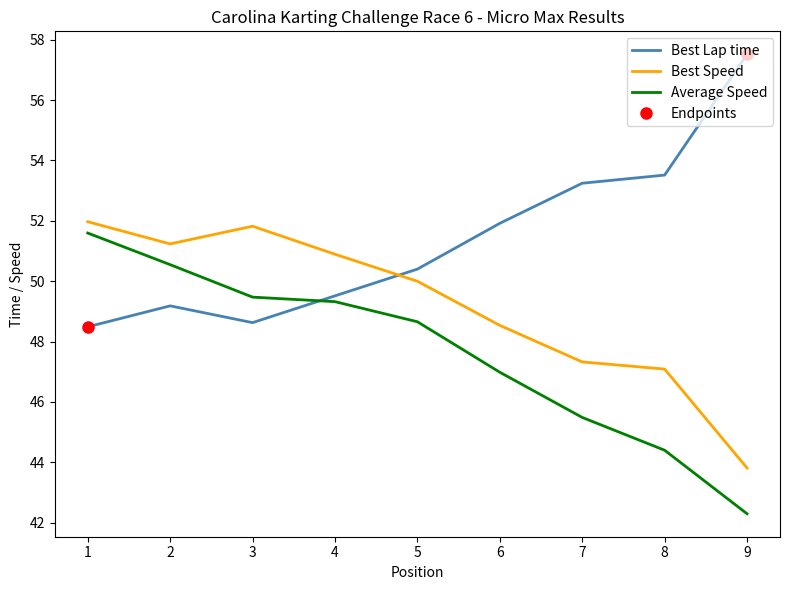

Where is Best Speed nearest to the value 47?

8